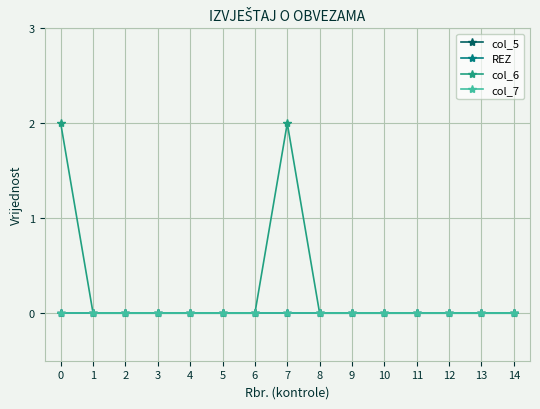

In col_6, how many points are higher than both neighbors (excluding endpoints)?

1